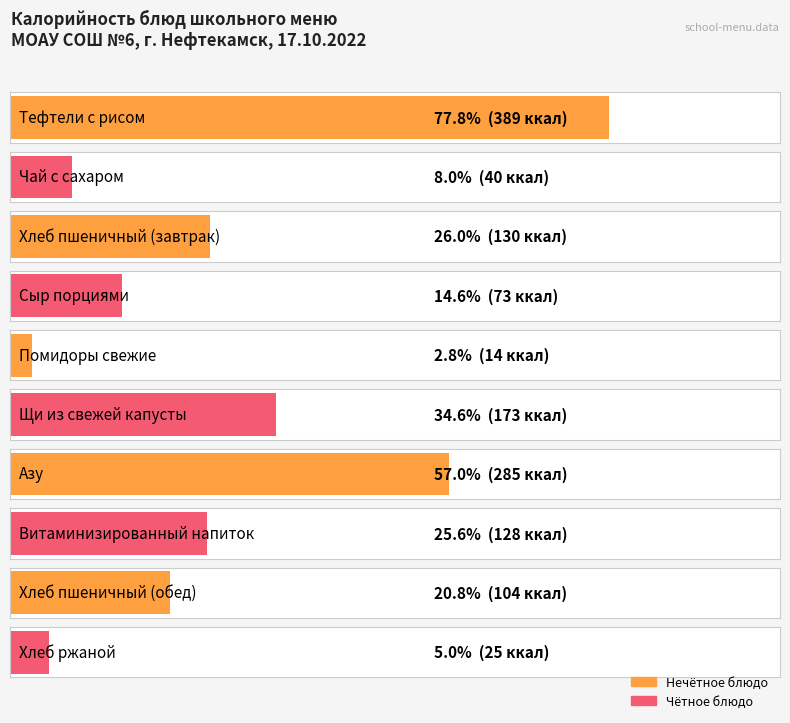

What is the difference between the second highest and minimum values?

271